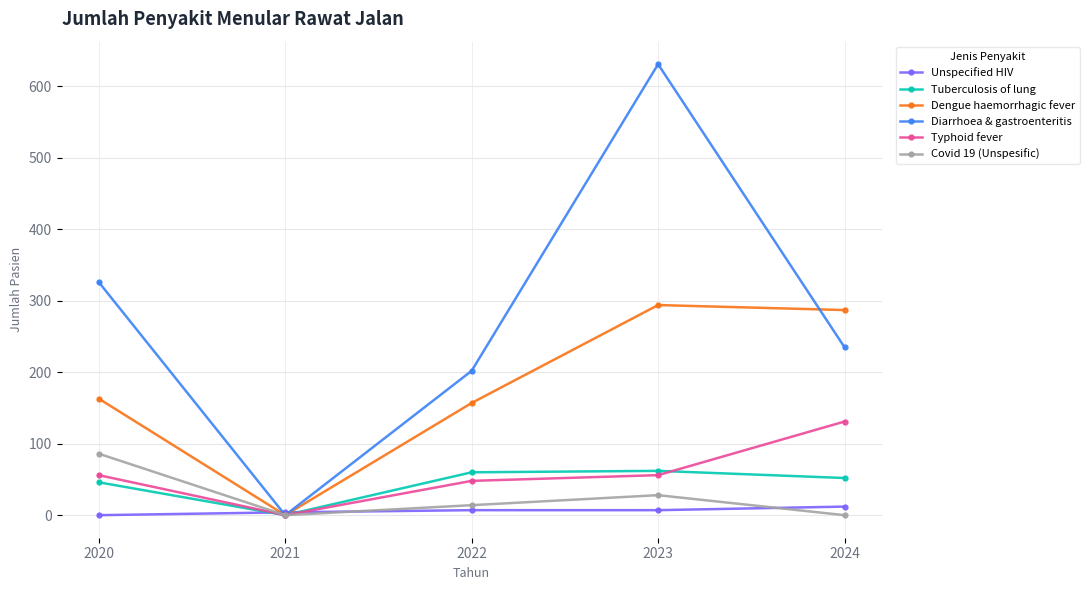

What is the value of the Tuberculosis of lung point at the 5th from the left?

52